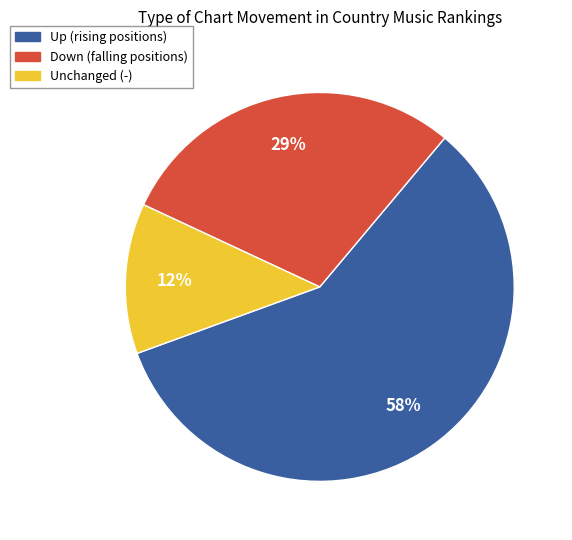

To the nearest percent, what is the average slice percentage?

33%